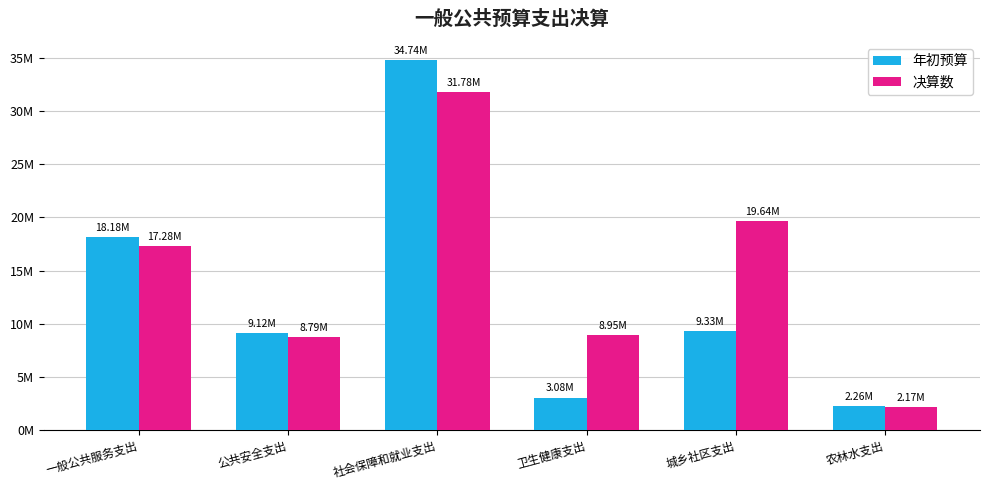

What are all the series names shown in the legend?

年初预算, 决算数